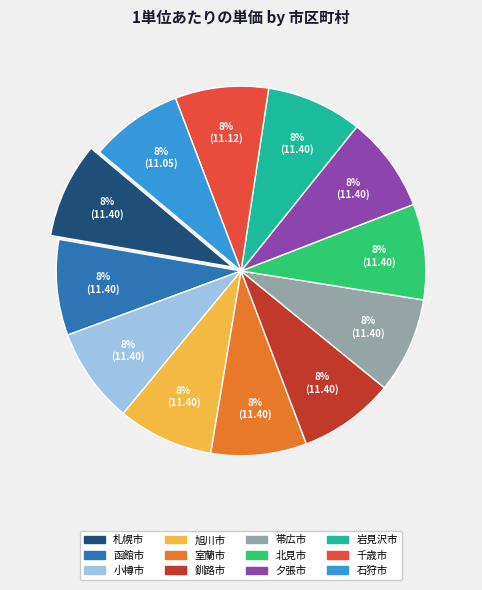

The 夕張市 slice represents 19% of the pie. True or false?

False